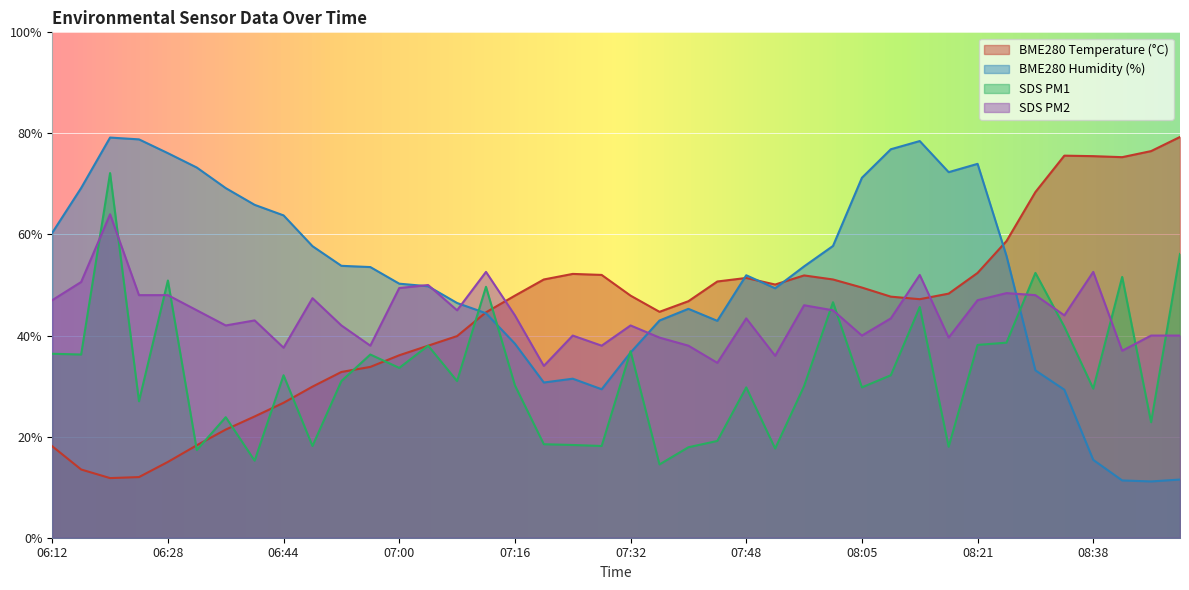

The value of SDS_P1 at 07:56 is 30.0. True or false?

True